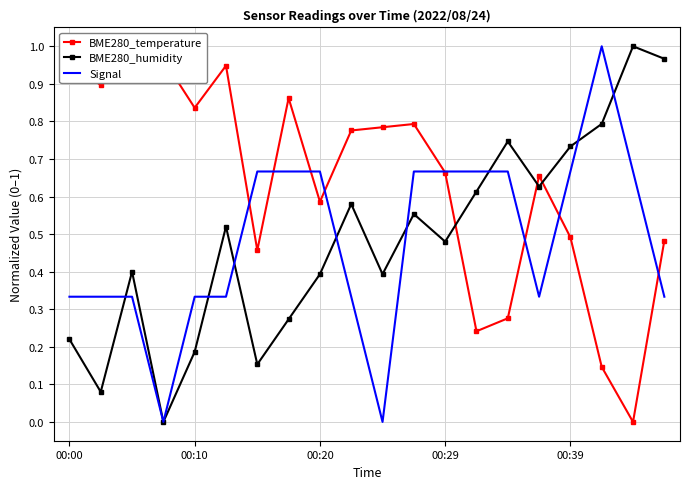

Read the BME280_temperature value at 5.

0.9